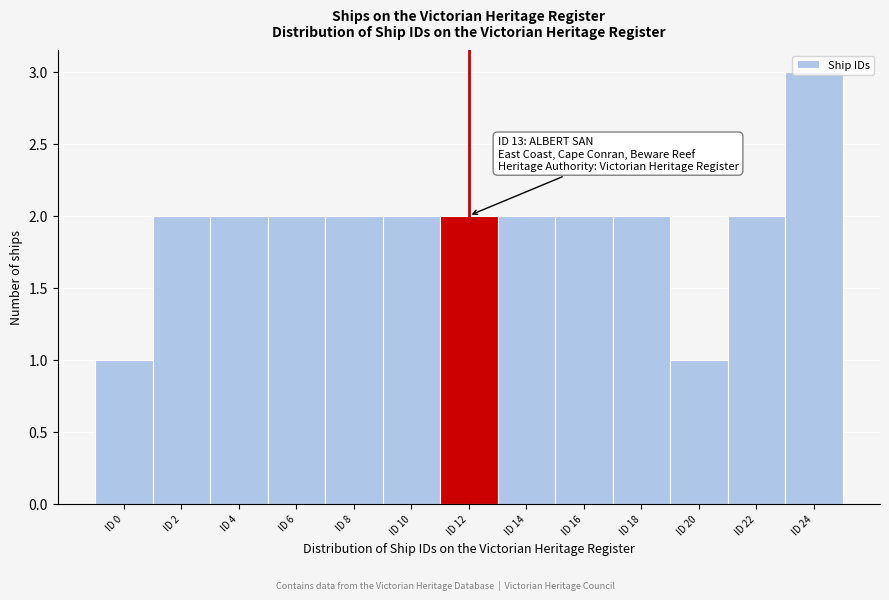

Which label corresponds to the largest value in the chart?

ID 24